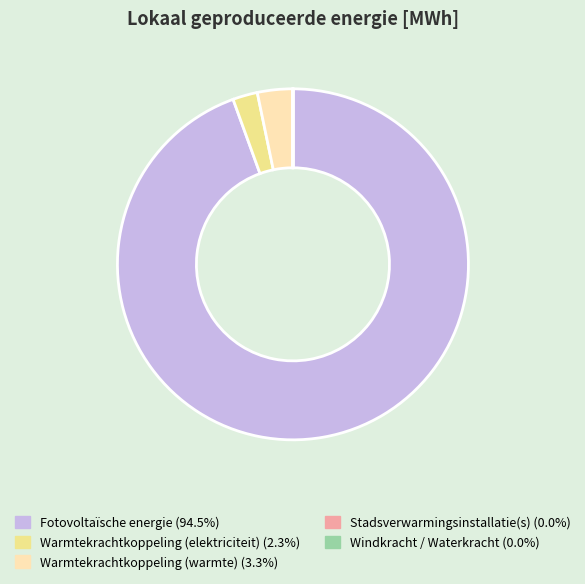

Does Warmtekrachtkoppeling (warmte) represent more than half of the total?

No